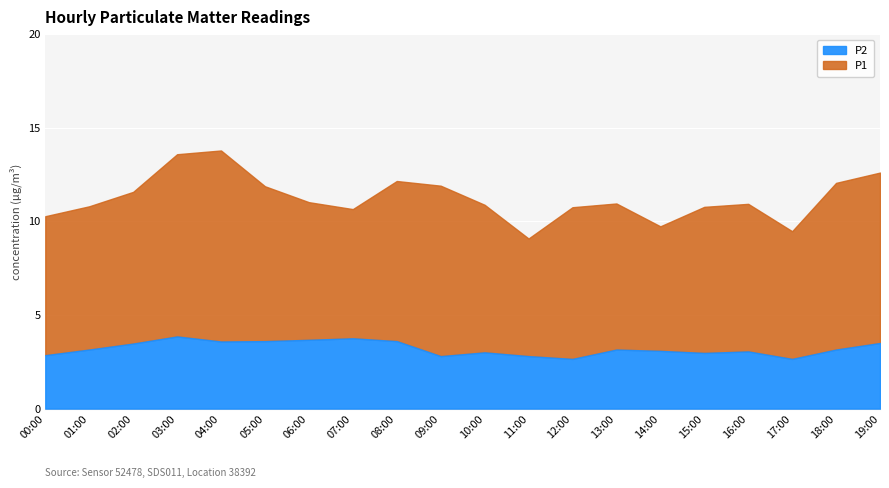

True or false: P1 and P2 cross at least once.

False